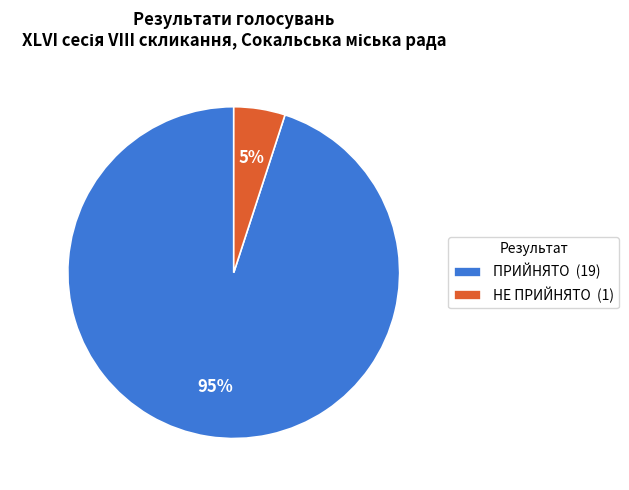

How many segments does this pie chart have?

2